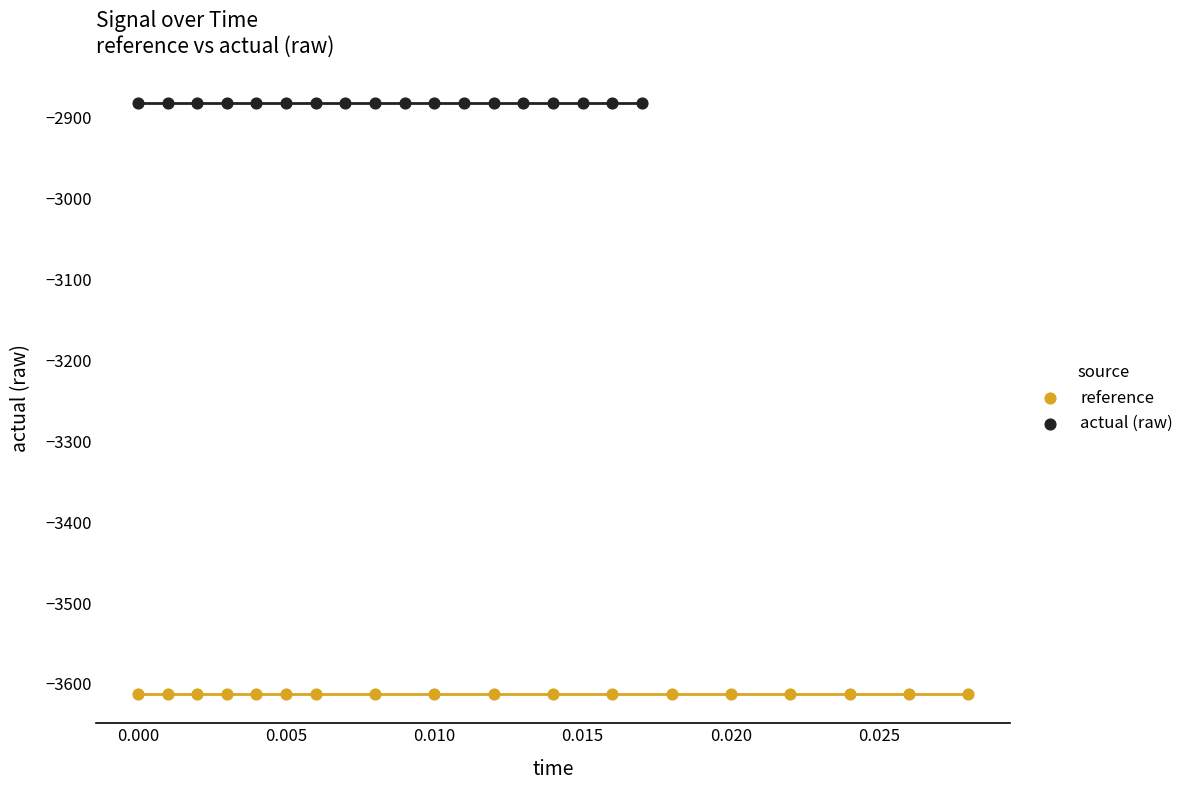

Which series contains the highest Y value?

actual (raw)